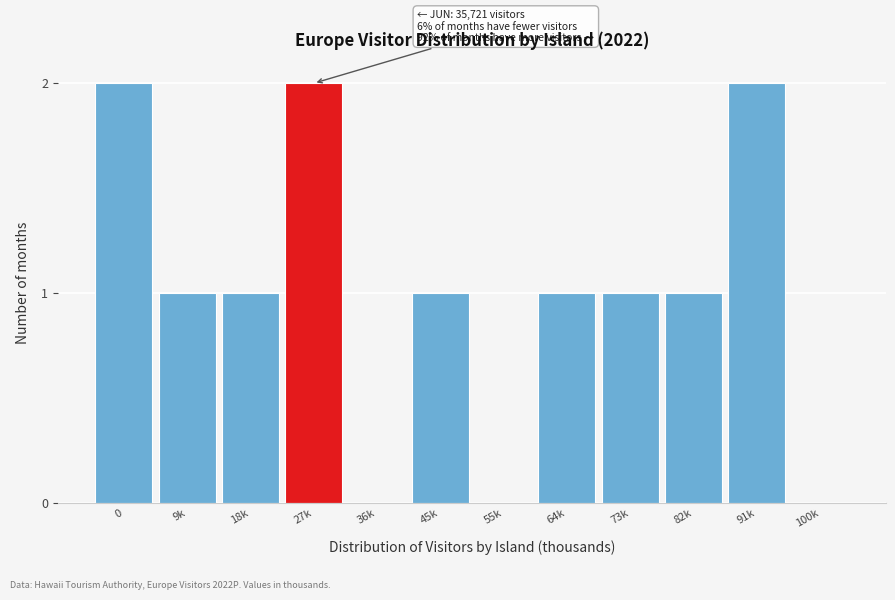

Reading right to left, what are all the values shown in this chart?

100k=0	91k=2	82k=1	73k=1	64k=1	55k=0	45k=1	36k=0	27k=2	18k=1	9k=1	0=2